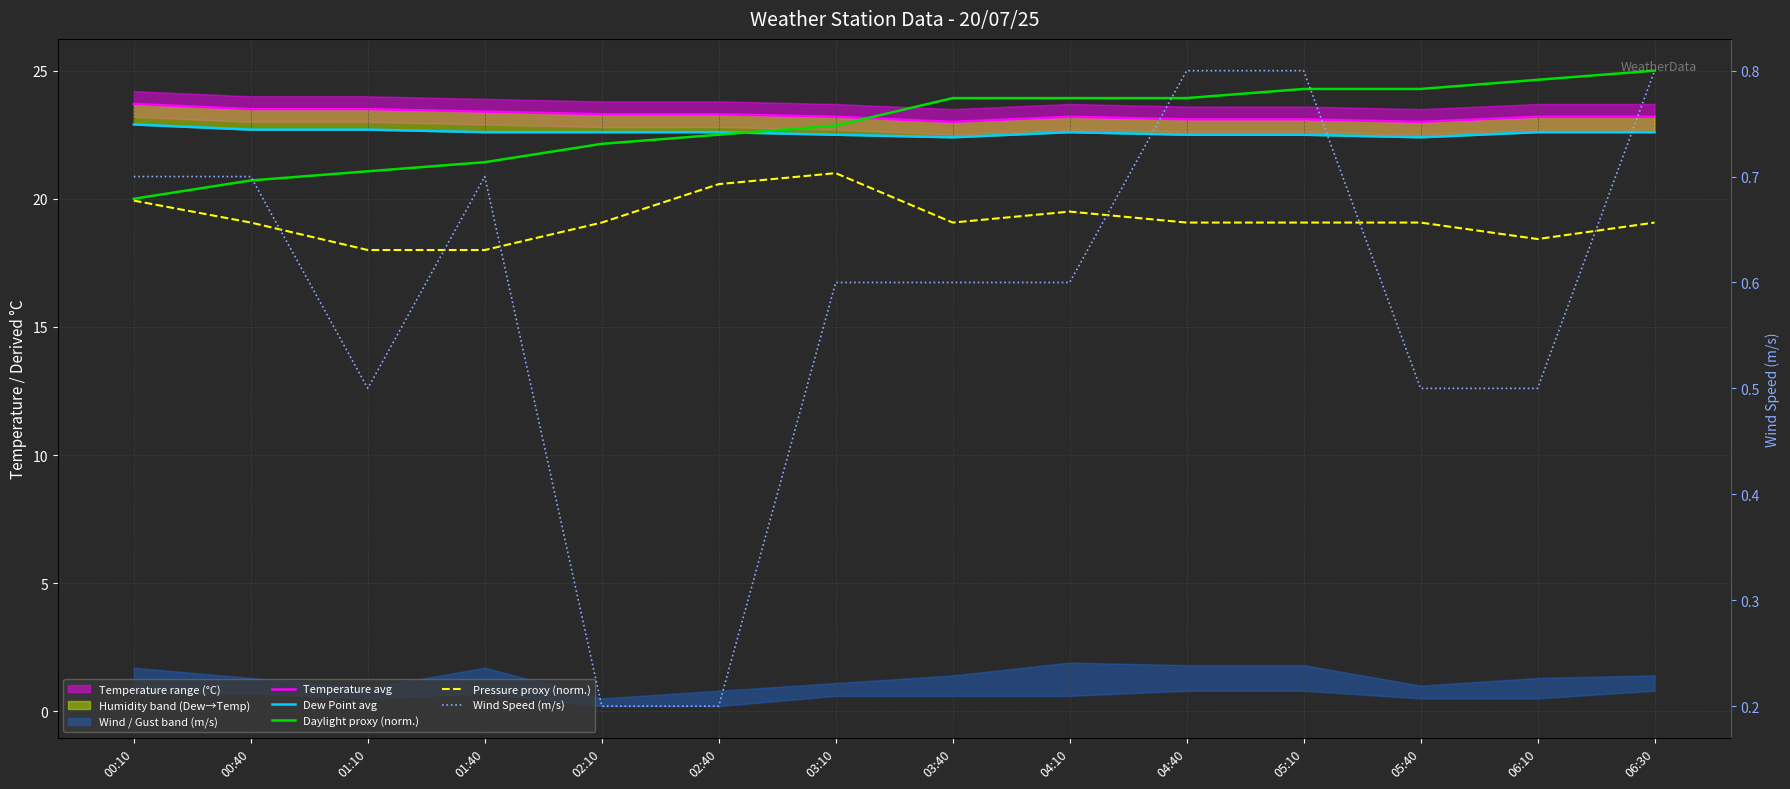

The Wind Speed (m/s) series shows 0.1 at 02:40. True or false?

False